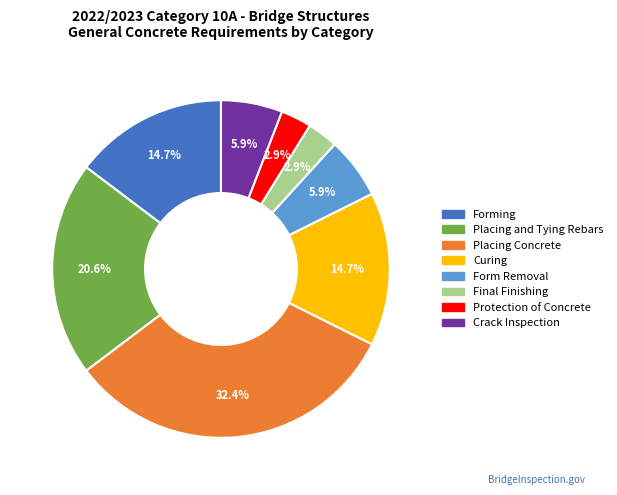

Which category has the biggest portion of the pie?

Placing Concrete